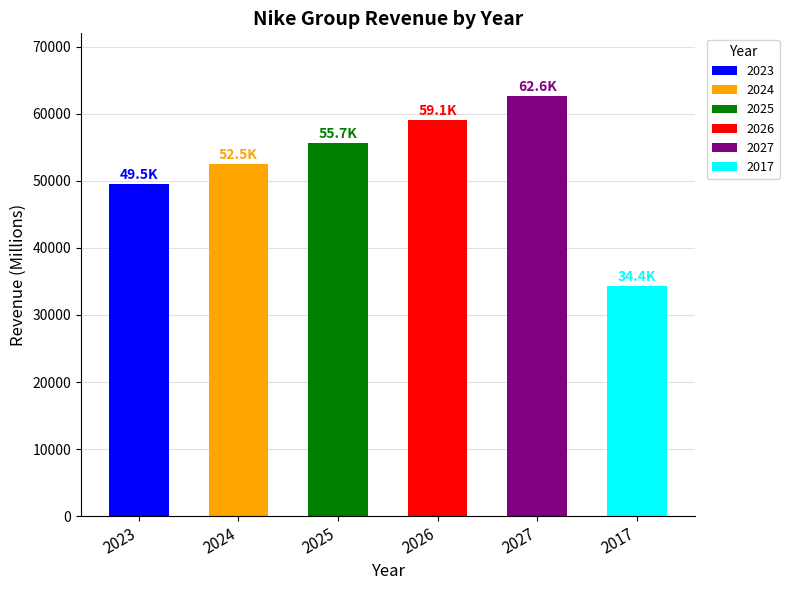

What is the minimum value shown in the chart?

34350.0